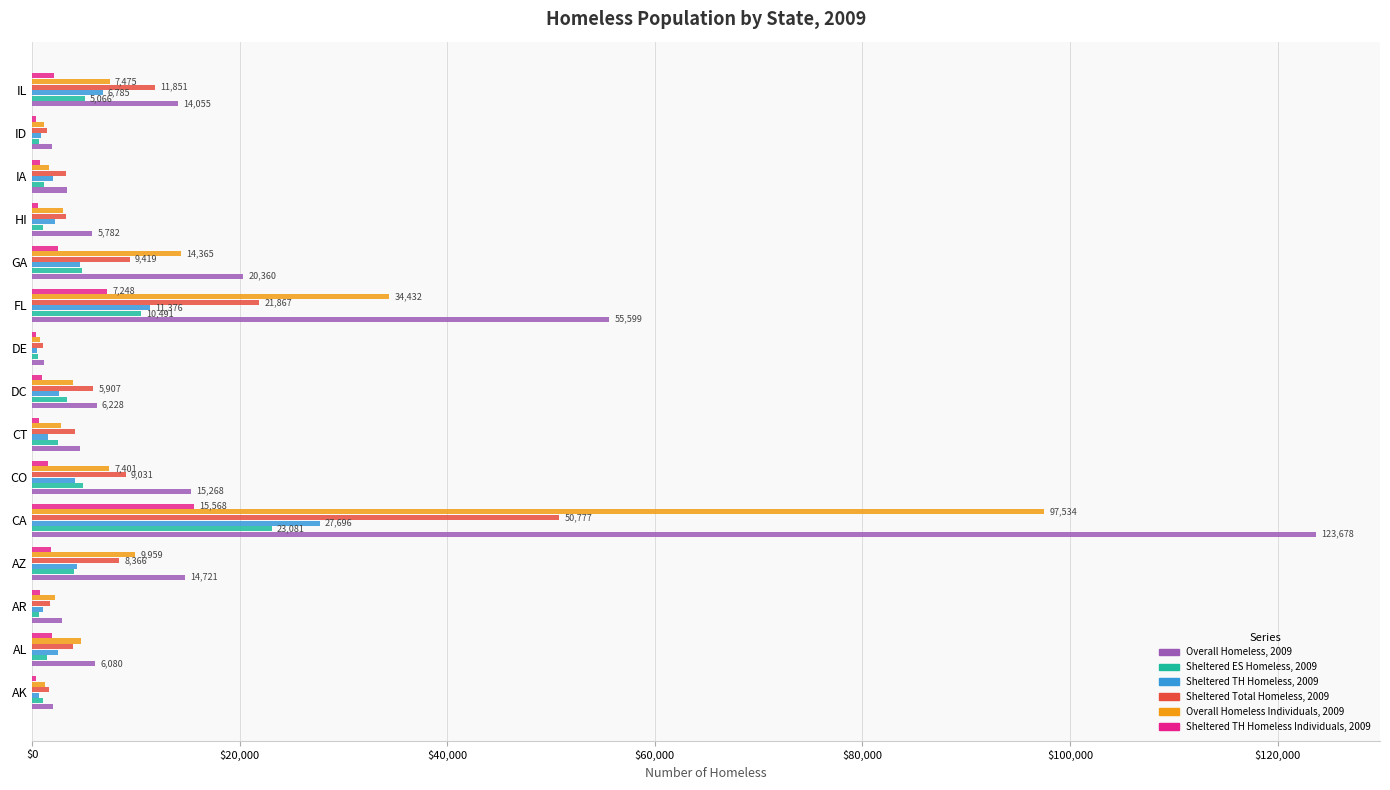

At which label is Sheltered TH Homeless, 2009 closest to 14098?

FL